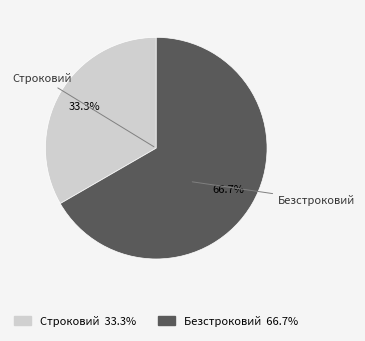

What is the smallest slice in the pie chart?

Строковий